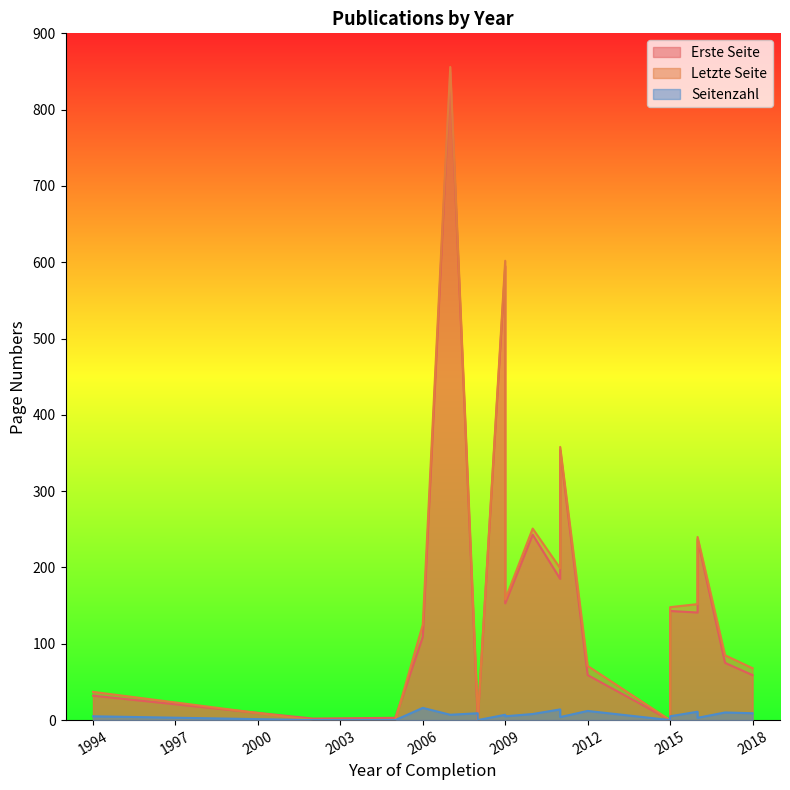

Reading right to left, transcribe all the data shown in this chart.

Erste Seite: 59	75	237	141	143	0	59	354	185	243	153	409	595	0	1	849	109	3	2	32
Letzte Seite: 68	85	240	152	148	0	71	358	199	251	158	416	602	0	10	856	125	0	0	37
Seitenzahl: 9	10	3	11	5	0	12	4	14	8	5	7	7	0	9	7	16	0	0	5